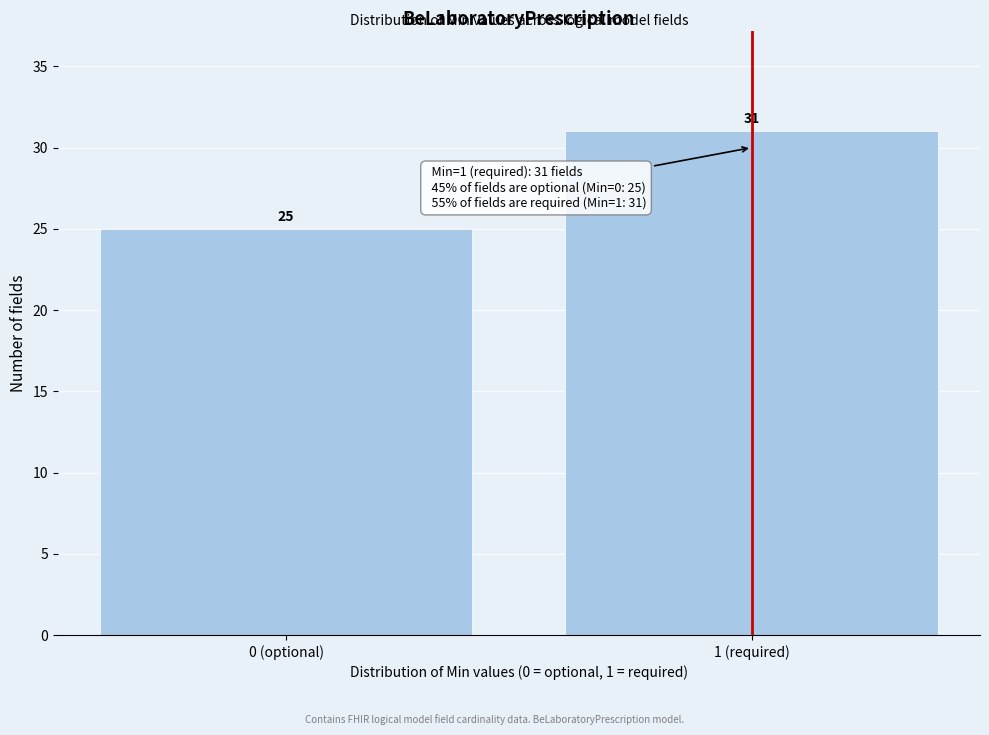

Reading left to right, extract all data points from this chart.

0 (optional)=25	1 (required)=31